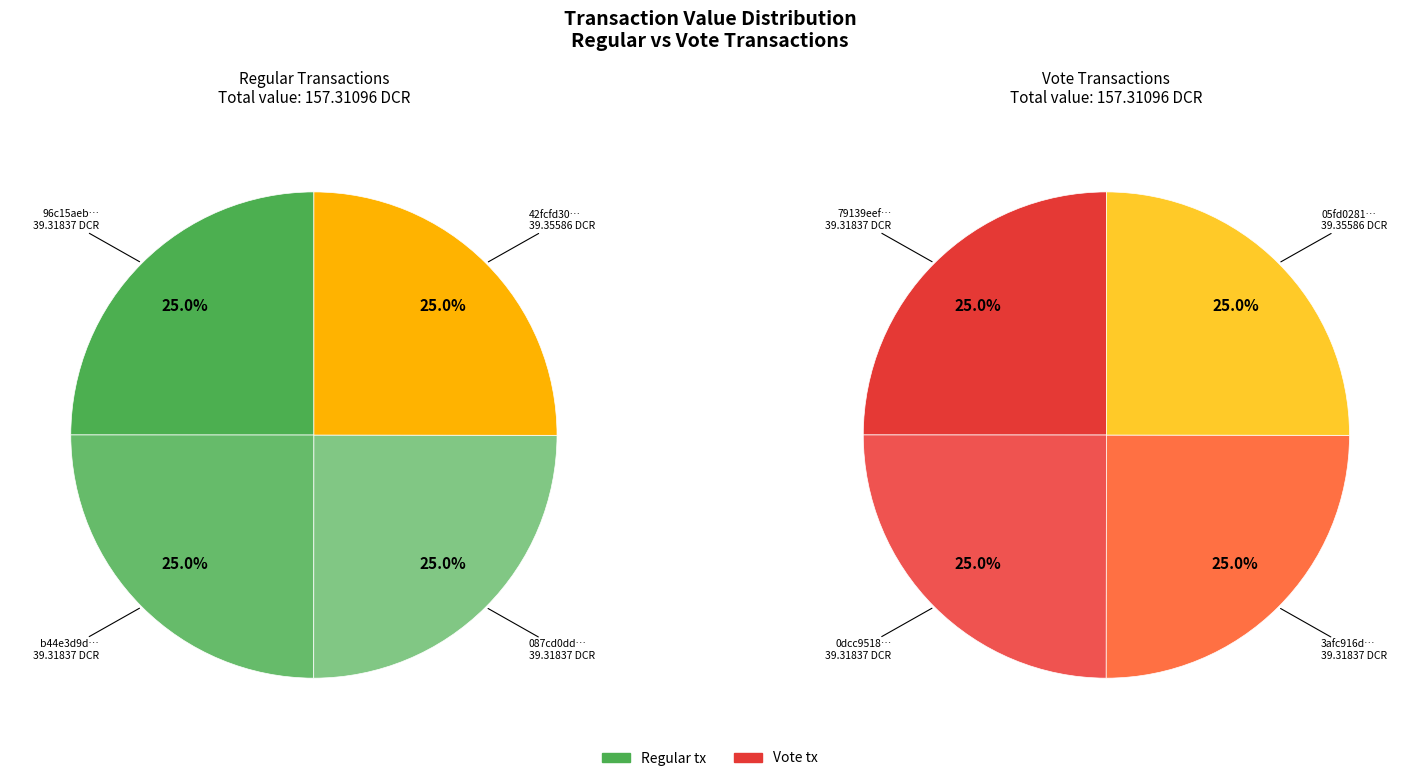

Is there a majority slice in this chart?

No